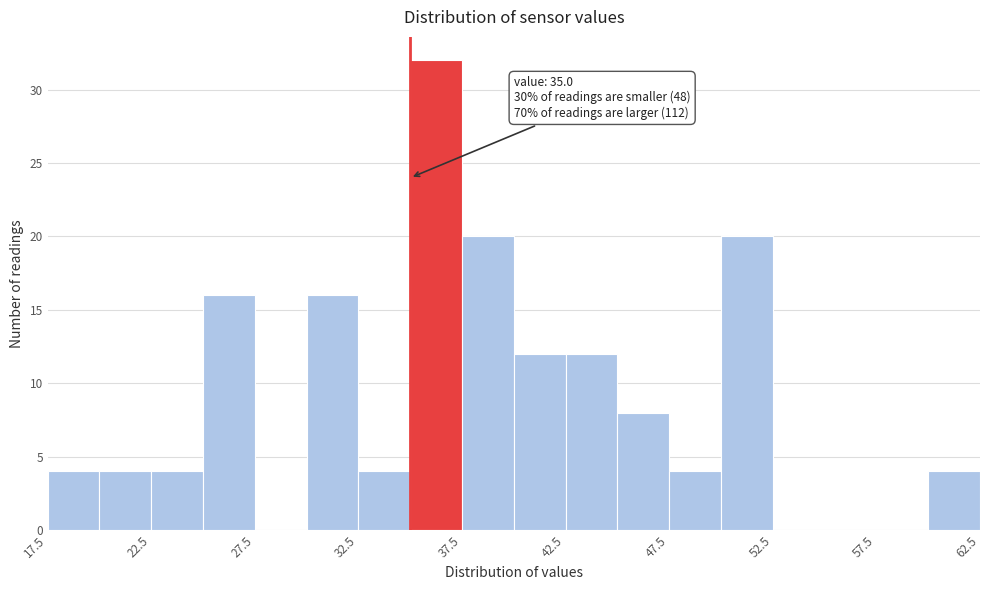

Over which range of the x-axis is the bar tallest?

35.0 to 37.5